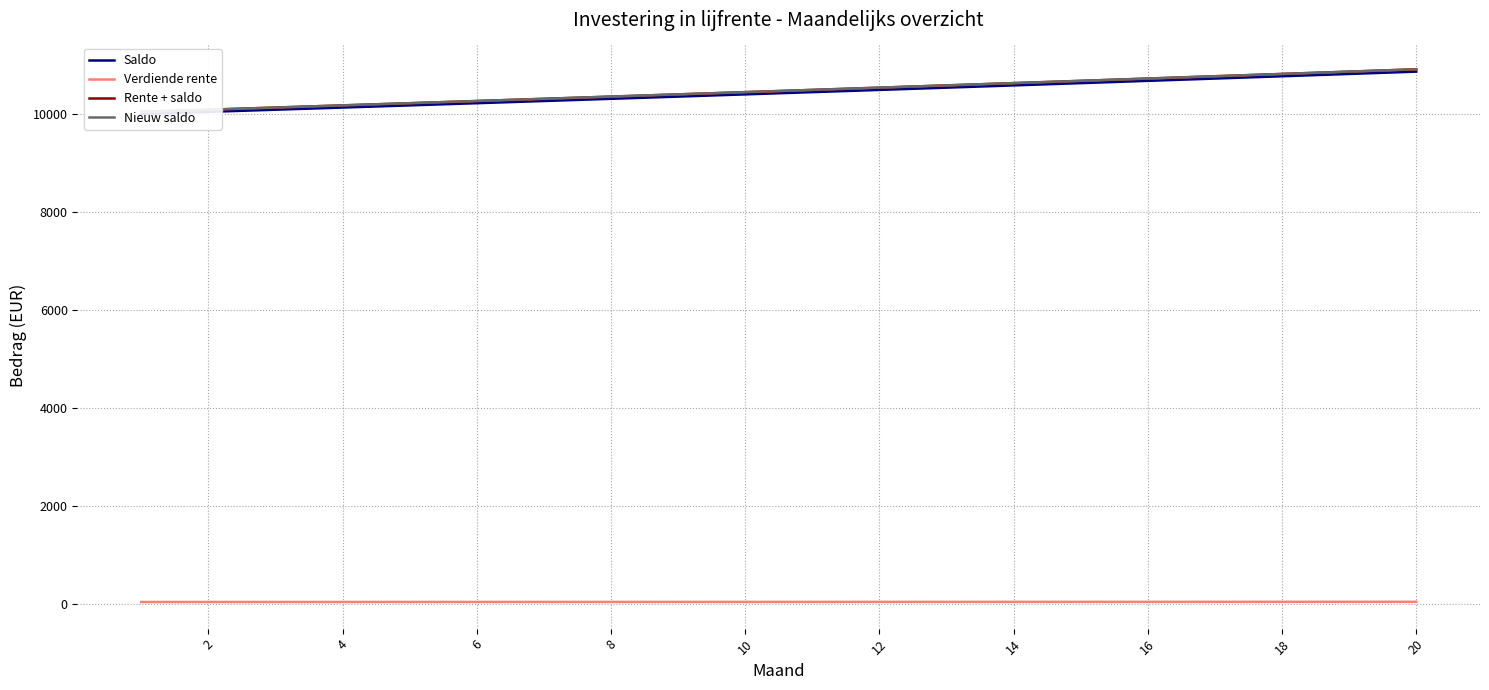

Between 4 and 10, which series saw the biggest shift?

Rente + saldo